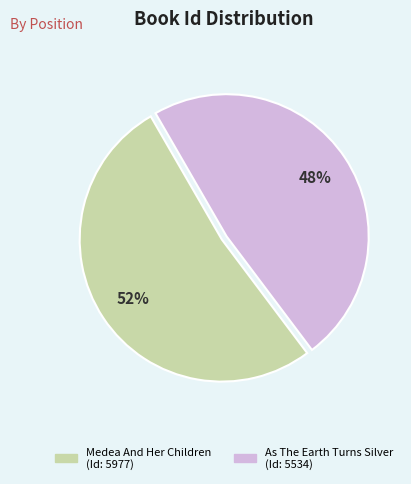

Which category accounts for the majority?

Medea And Her Children